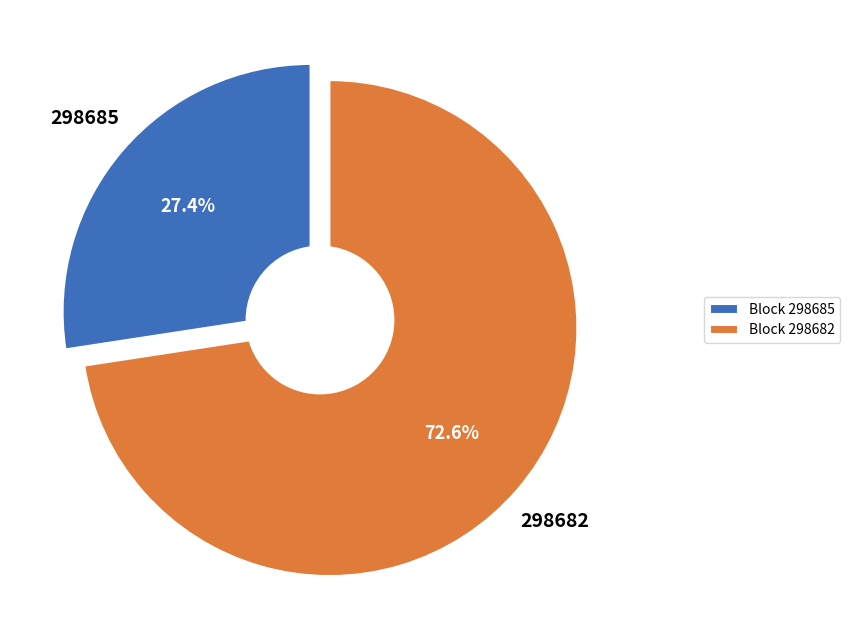

Which category accounts for the majority?

298682